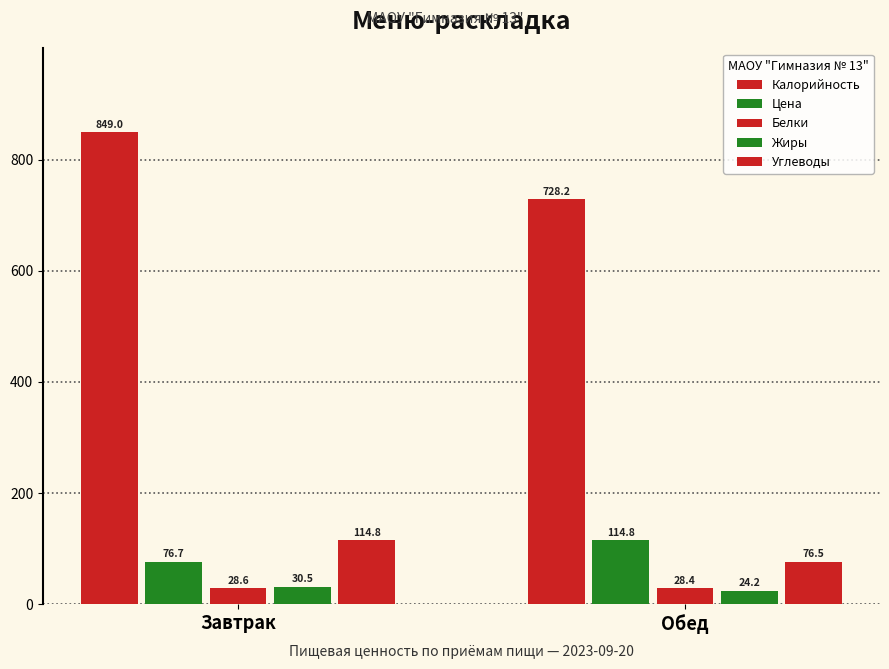

Does the chart contain any negative values?

No